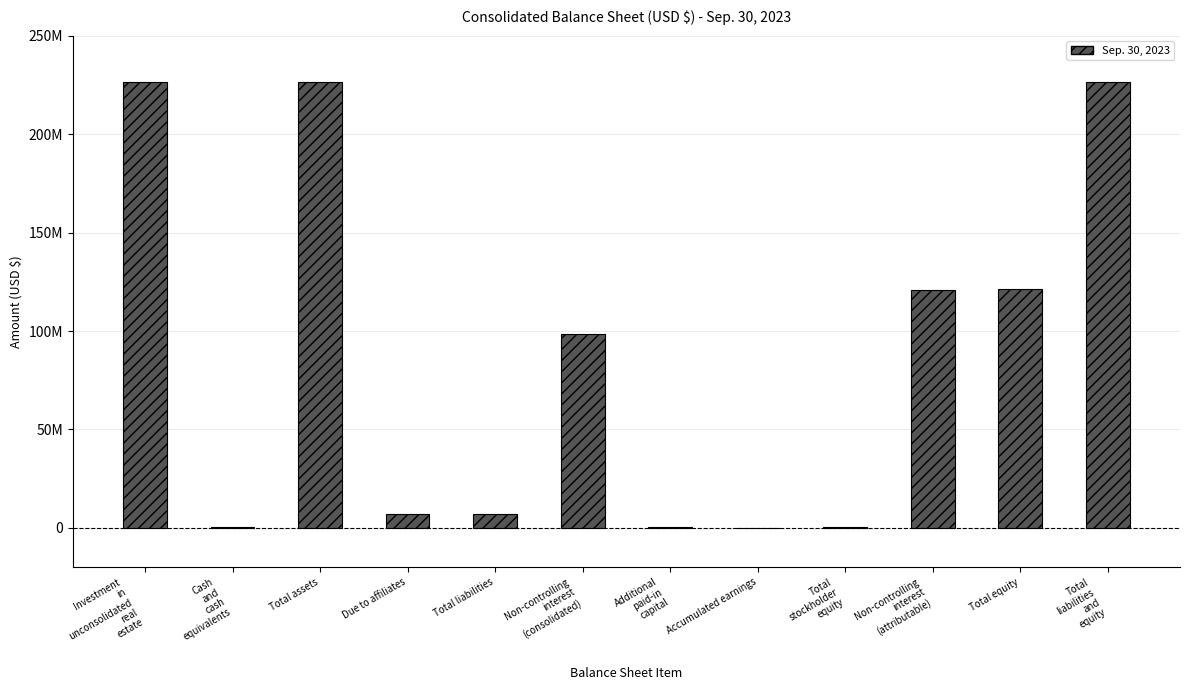

Are the bars horizontal?

No